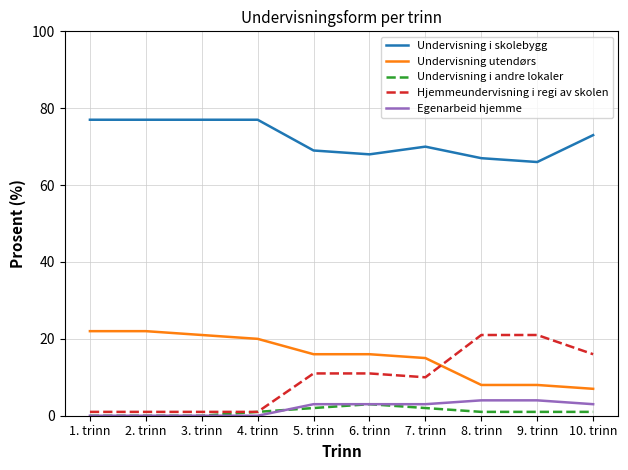

Reading left to right, what are all the values shown in this chart?

Undervisning i skolebygg: 1. trinn=77	2. trinn=77	3. trinn=77	4. trinn=77	5. trinn=69	6. trinn=68	7. trinn=70	8. trinn=67	9. trinn=66	10. trinn=73
Undervisning utendørs: 1. trinn=22	2. trinn=22	3. trinn=21	4. trinn=20	5. trinn=16	6. trinn=16	7. trinn=15	8. trinn=8	9. trinn=8	10. trinn=7
Undervisning i andre lokaler: 1. trinn=0	2. trinn=0	3. trinn=0	4. trinn=1	5. trinn=2	6. trinn=3	7. trinn=2	8. trinn=1	9. trinn=1	10. trinn=1
Hjemmeundervisning i regi av skolen: 1. trinn=1	2. trinn=1	3. trinn=1	4. trinn=1	5. trinn=11	6. trinn=11	7. trinn=10	8. trinn=21	9. trinn=21	10. trinn=16
Egenarbeid hjemme: 1. trinn=0	2. trinn=0	3. trinn=0	4. trinn=0	5. trinn=3	6. trinn=3	7. trinn=3	8. trinn=4	9. trinn=4	10. trinn=3